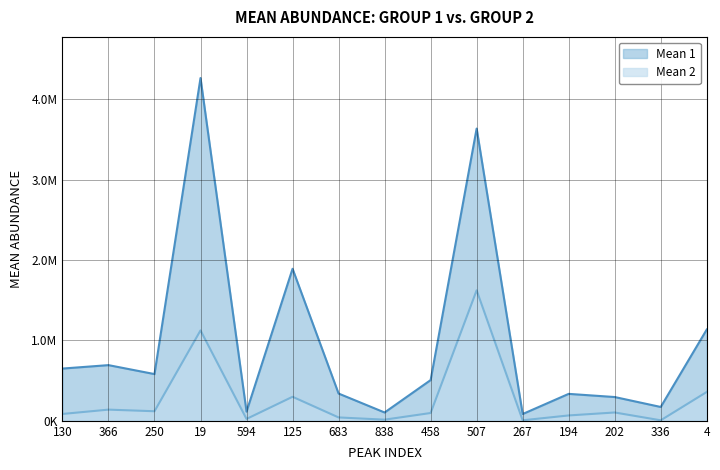

True or false: Mean 2 has more than 0 interior local peaks.

True